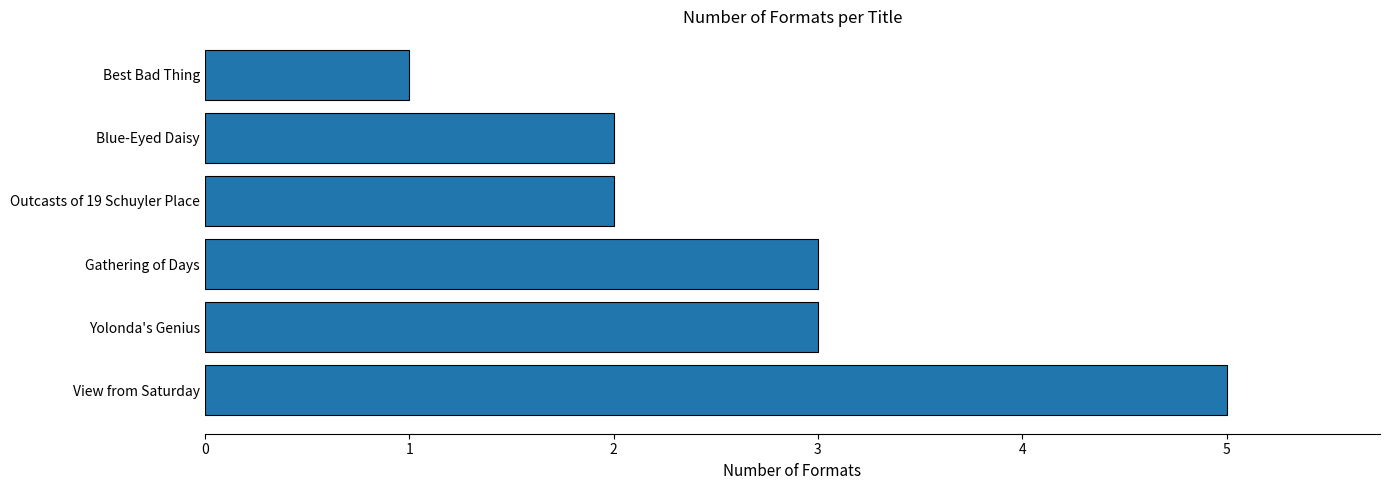

What is the sum of all values?

16